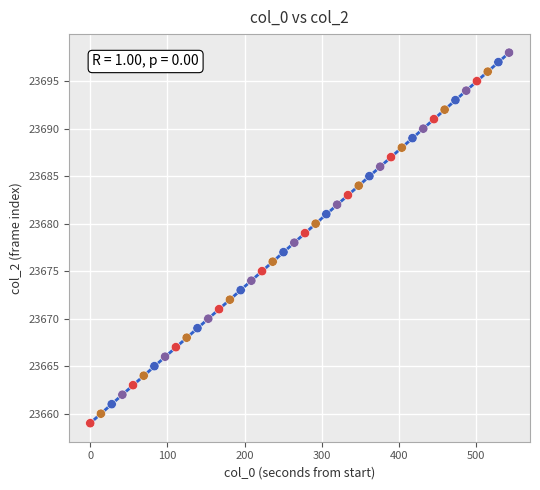

What is the range of Y values (max minus min)?

39